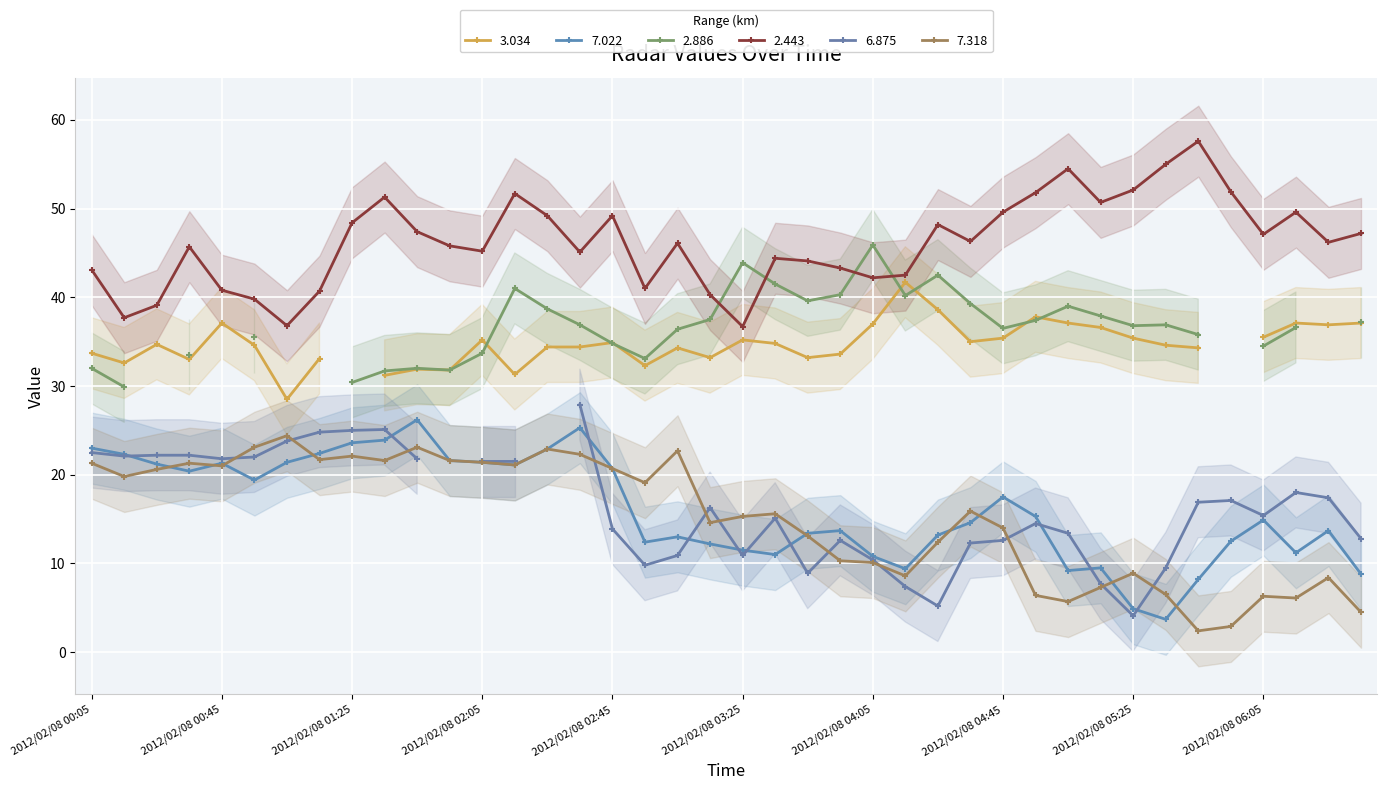

Is it true that 7.318 equals 35.0 at 2012/02/08 01:15?

False